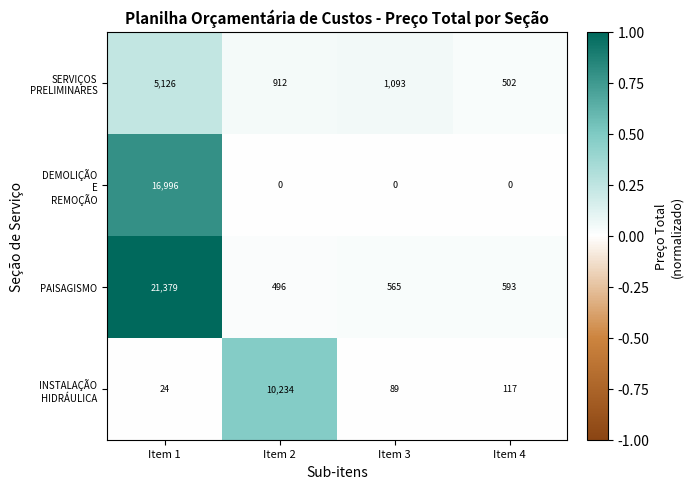

Where is PAISAGISMO nearest to the value 10937?

Item 4